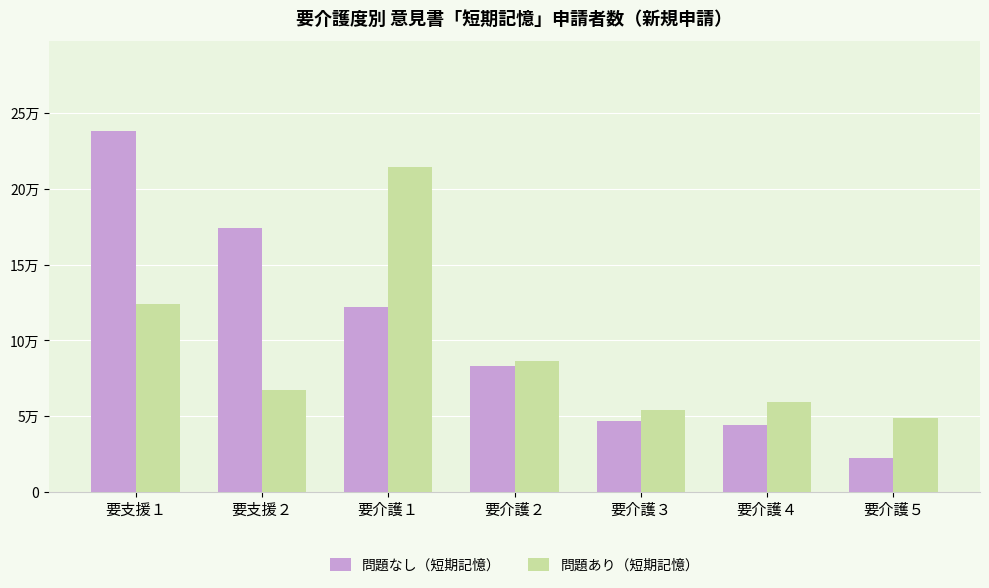

True or false: 問題あり（短期記憶） has a value of 29853 at 要介護５.

False